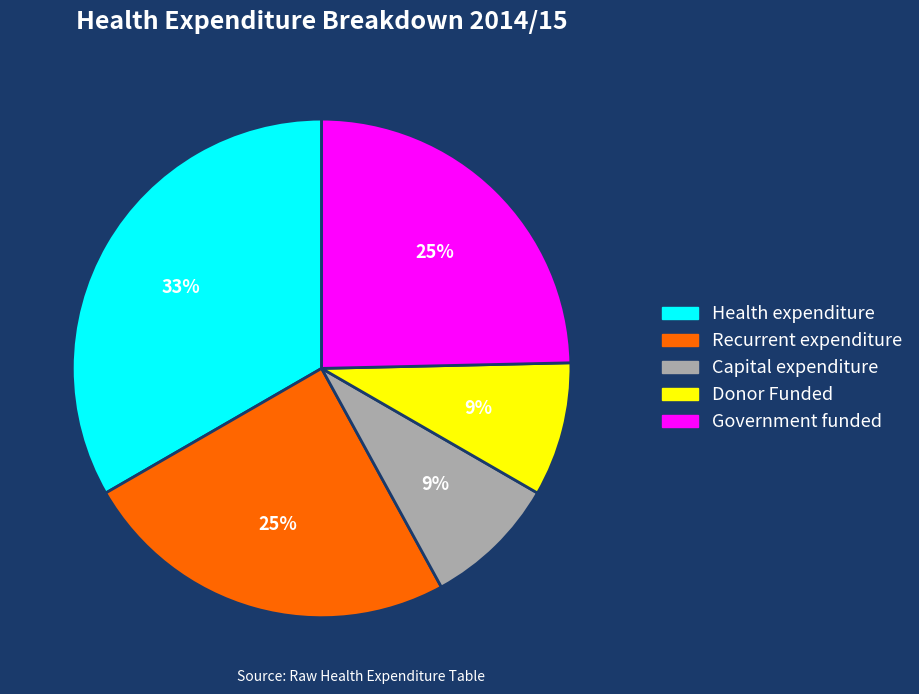

Which has a higher value, Donor Funded or Health expenditure?

Health expenditure